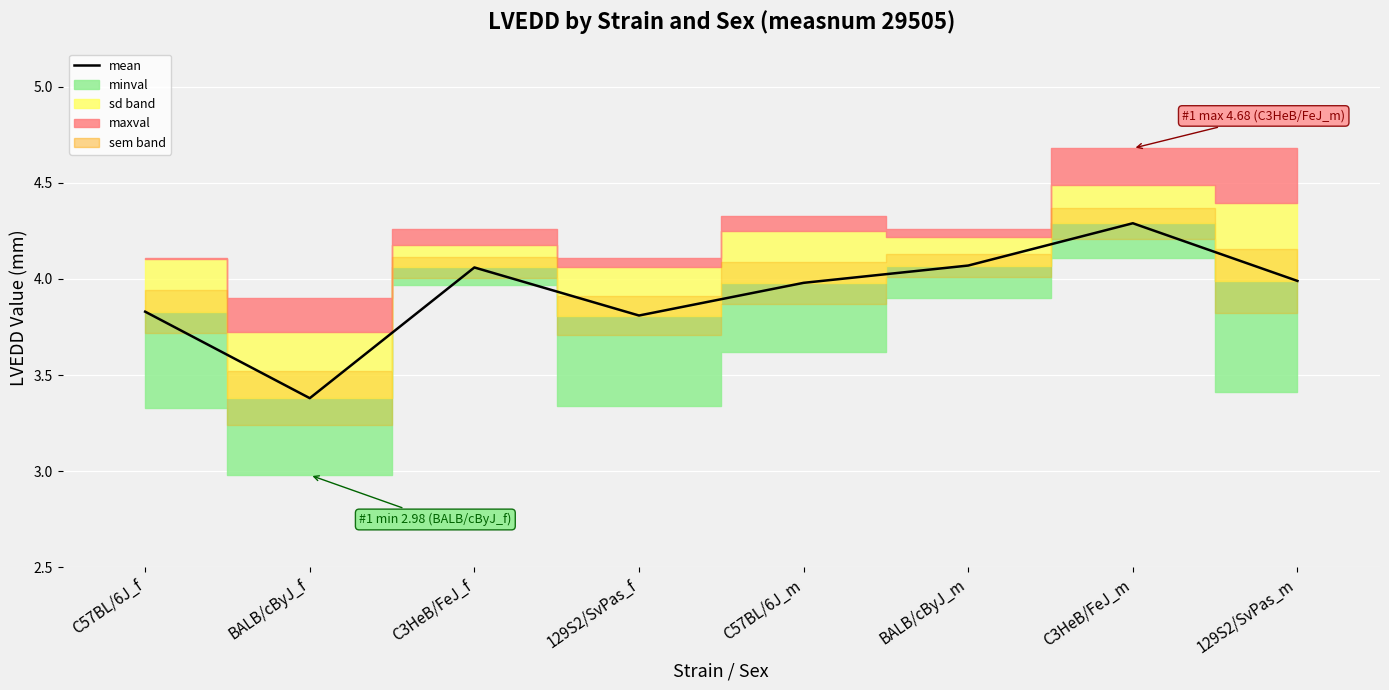

True or false: the data has more than 0 interior local peaks.

True